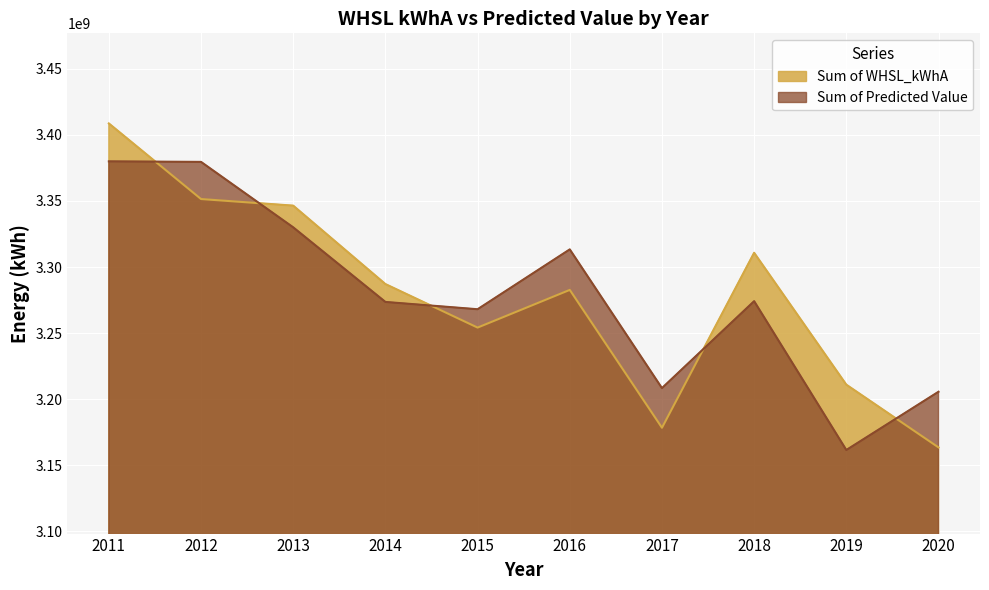

In Sum of Predicted Value, how many points are lower than both neighbors (excluding endpoints)?

3